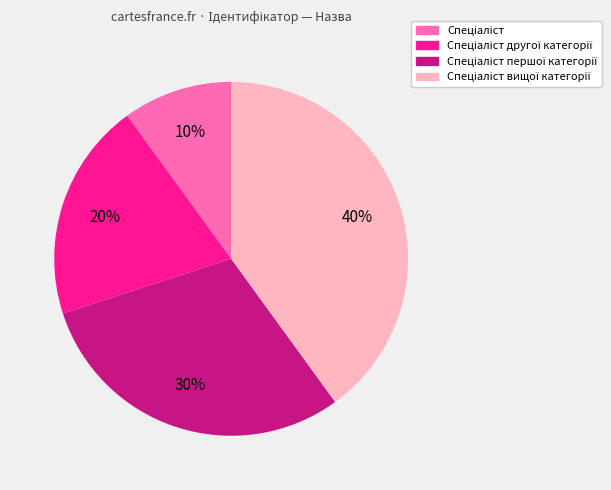

Is there any slice that represents more than half of the pie?

No